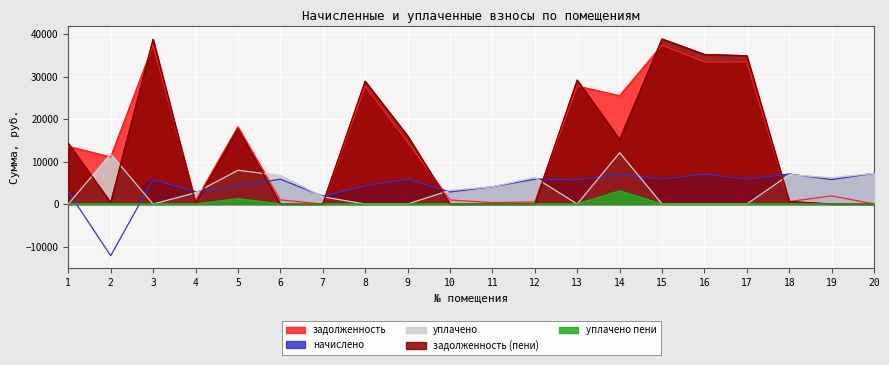

Reading left to right, list all the values displayed in this chart.

задолженность: 1=13559.5	2=11043.4	3=37315.0	4=723.6	5=18137.9	6=975.0	7=0.0	8=27815.5	9=14599.7	10=947.6	11=339.3	12=483.0	13=27737.8	14=25475.0	15=37373.7	16=33432.4	17=33426.4	18=587.6	19=1922.6	20=13.0
начислено: 1=2889.6	2=-12156.2	3=5769.6	4=2889.6	5=4243.2	6=5856.0	7=1852.8	8=4300.8	9=5856.0	10=2841.6	11=4060.8	12=5856.0	13=5702.4	14=7046.4	15=5856.0	16=7046.4	17=5856.0	18=7046.4	19=5769.6	20=7219.2
уплачено: 1=0.0	2=11759.6	3=0.0	4=2645.6	5=7946.2	6=6698.9	7=1710.0	8=0.0	9=0.0	10=3222.1	11=4061.0	12=6253.0	13=0.0	14=12079.5	15=0.0	16=0.0	17=0.0	18=6926.1	19=6158.7	20=7229.0
задолженность (пени): 1=14281.9	2=344.5	3=38757.4	4=242.4	5=17698.7	6=1.0	7=3.7	8=28890.7	9=16063.7	10=0.0	11=1.5	12=6.0	13=29163.4	14=15157.1	15=38837.7	16=35194.0	17=34890.4	18=587.2	19=1.5	20=0.8
уплачено пени: 1=0.0	2=16.4	3=0.0	4=4.4	5=1248.7	6=24.1	7=0.0	8=0.0	9=0.0	10=22.9	11=0.0	12=0.0	13=0.0	14=3083.3	15=0.0	16=0.0	17=0.0	18=8.9	19=11.3	20=0.0